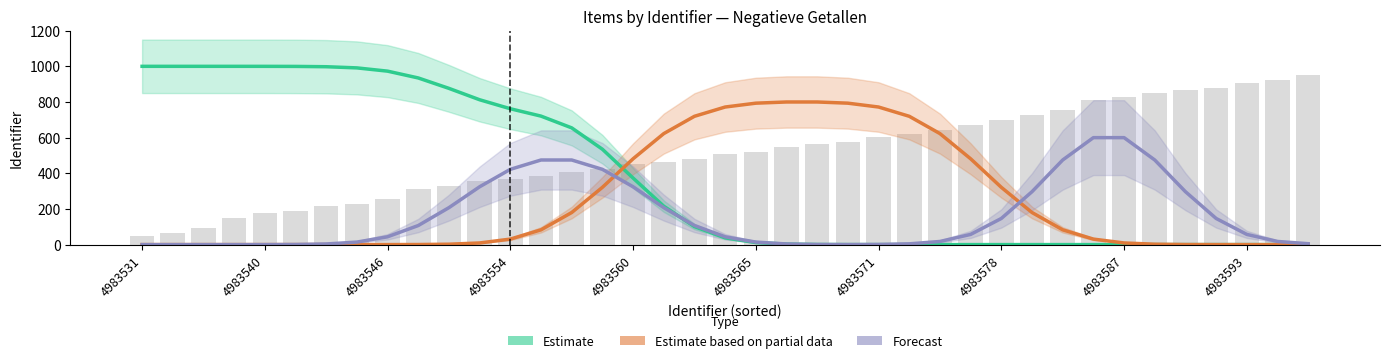

How many groups of bars are there?

39